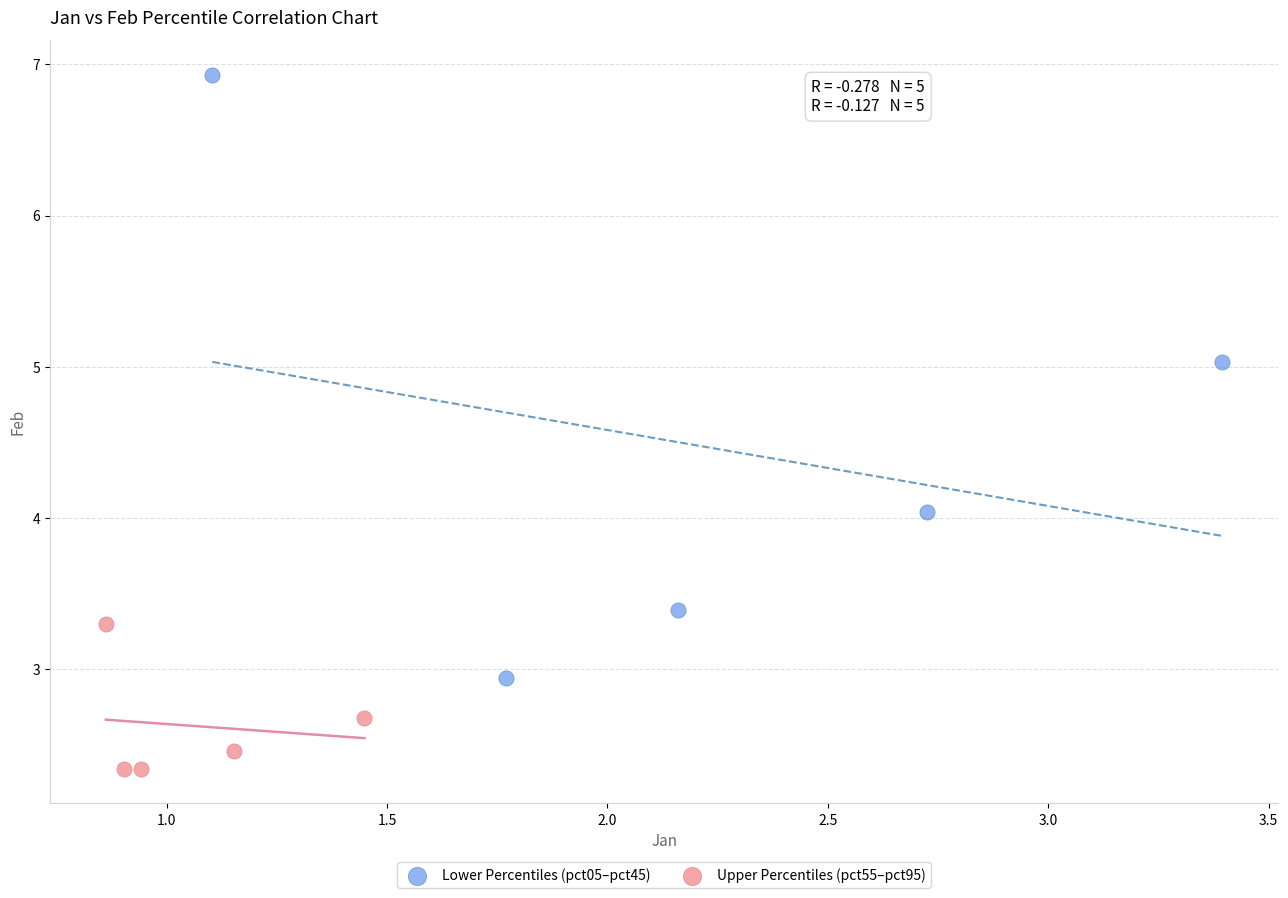

Which series contains the highest Y value?

Lower Percentiles (pct05–pct45)